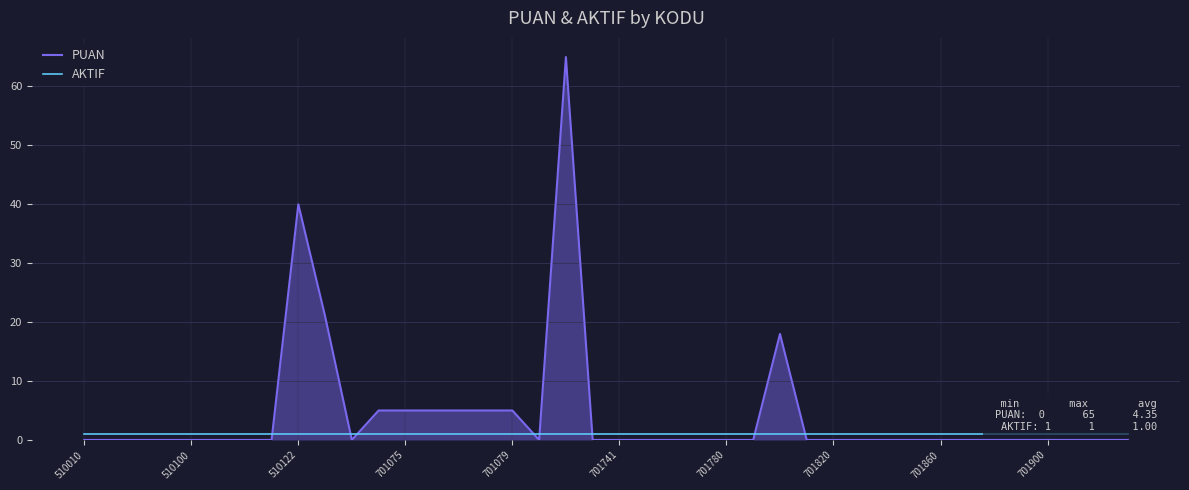

What is the maximum value shown in the chart?

65